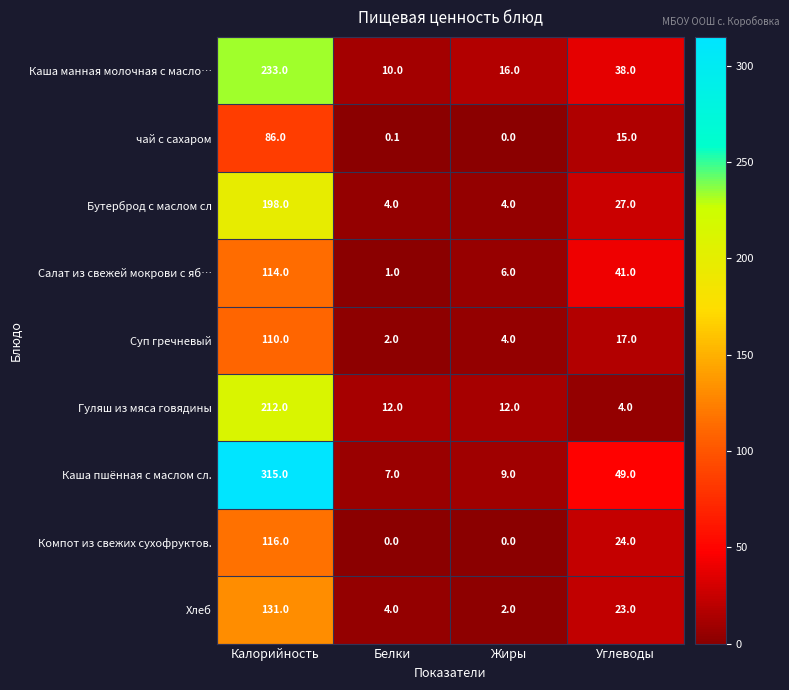

What is the difference between the Салат из свежей мокрови с яб… values at Калорийность and Белки?

113.0